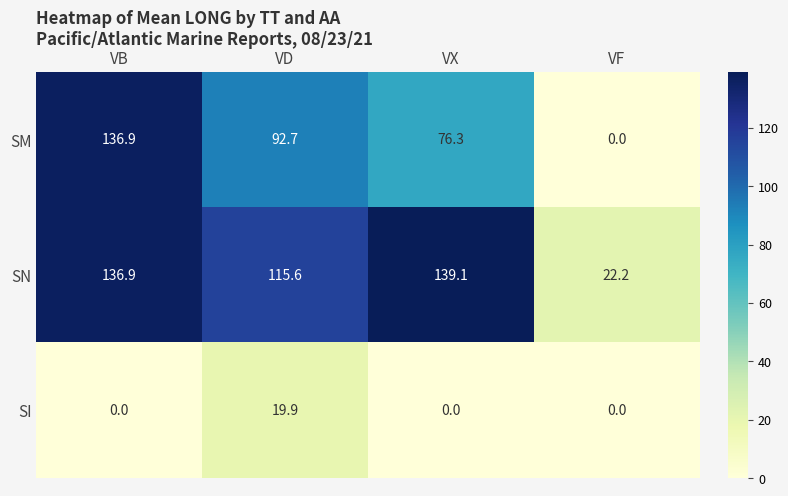

What is the sum of all SM values?

305.9